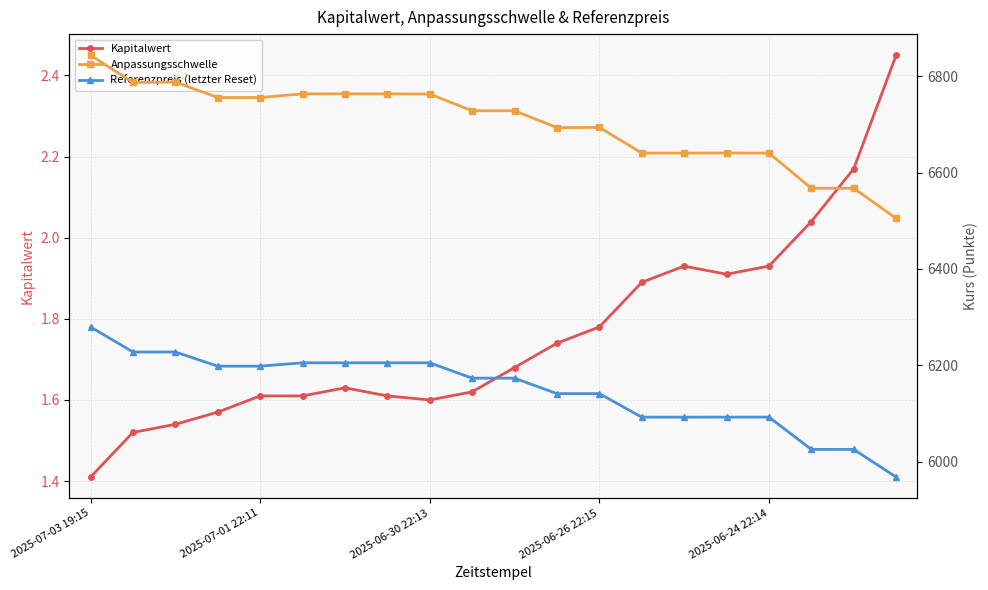

What is the sum of the Anpassungsschwelle values at 13 and 18?

13207.7